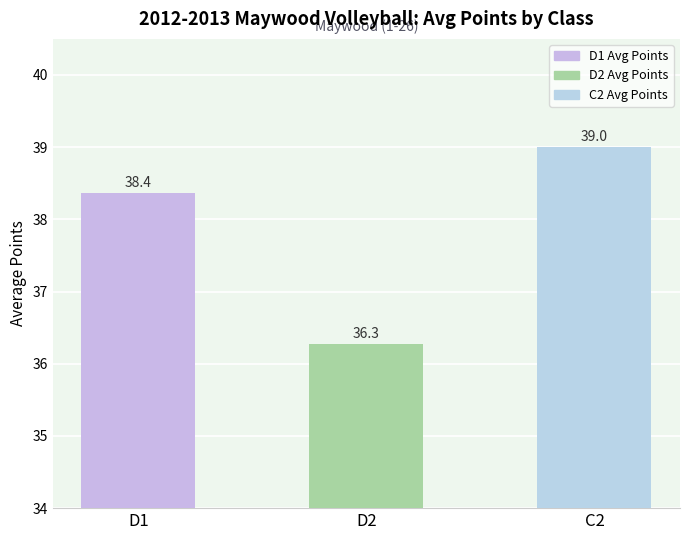

Does the chart contain any negative values?

No